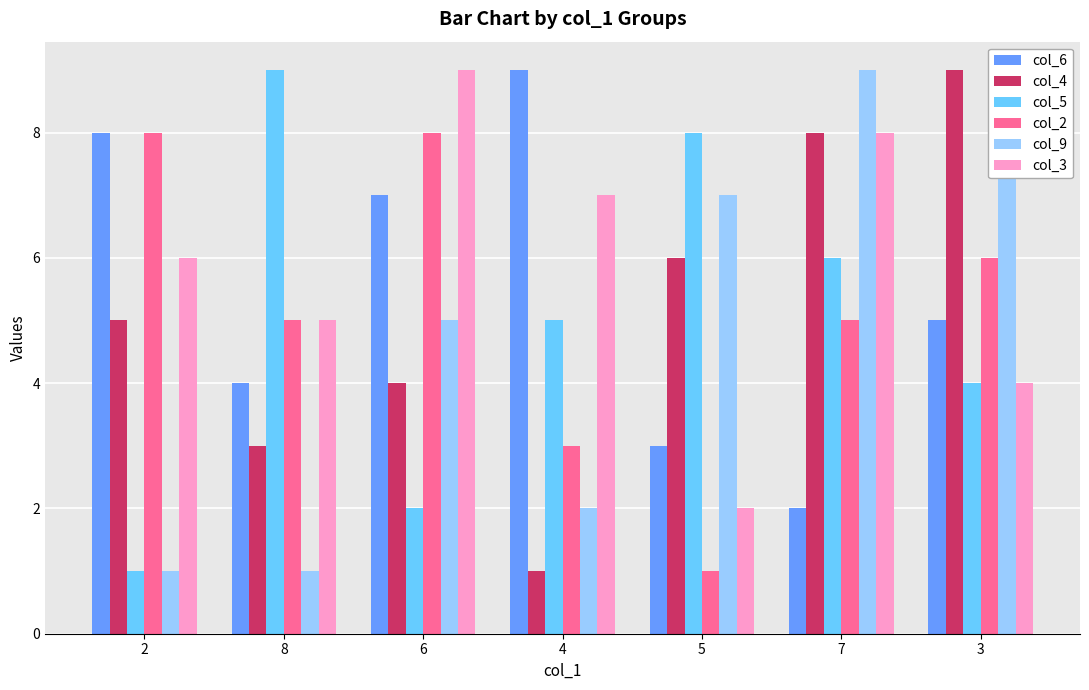

At which category is the sum across all series the highest?

7